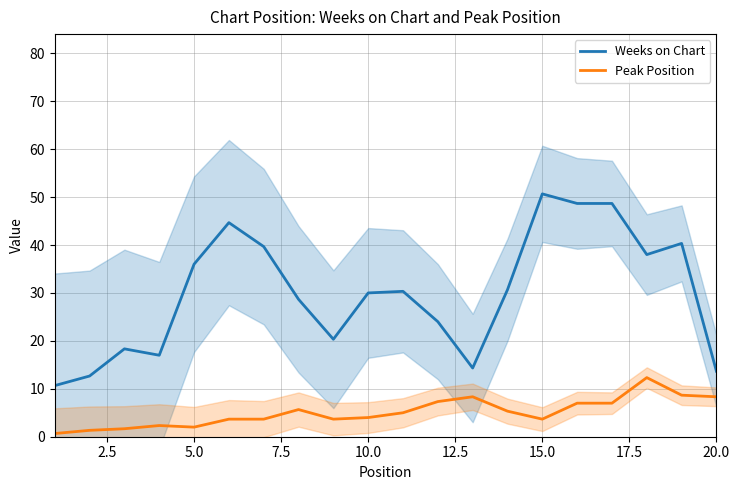

True or false: Weeks on Chart and Peak Position cross at least once.

False